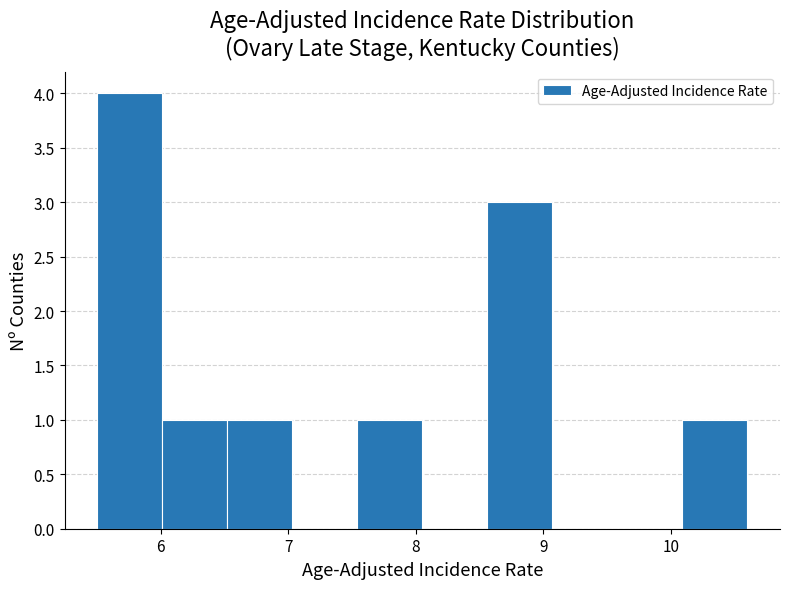

How tall is the bar that spans 7.54 to 8.05 on the x-axis? Neither the bar edges nor the heights are printed on the chart, so give them approximately, as read against the axes.

1